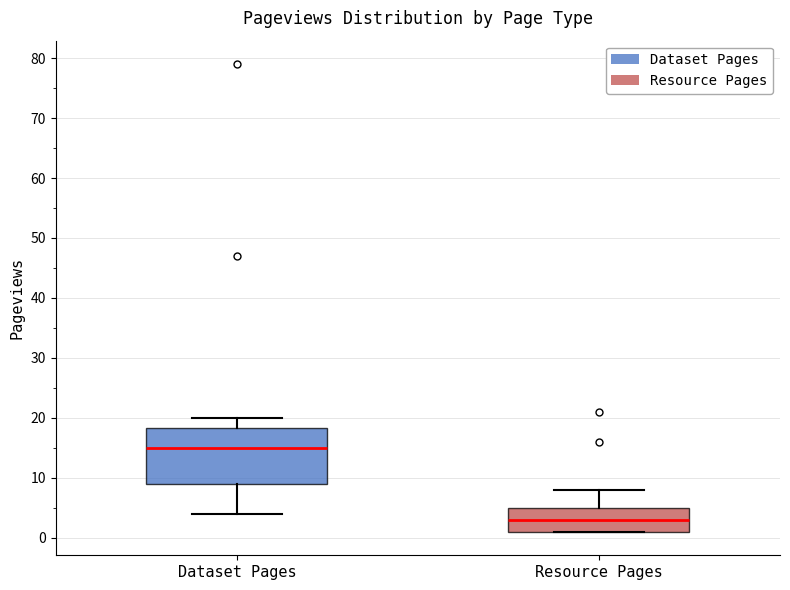

Reading left to right, read every box against the y-axis: the position of its median line, the range the box covers, and the ends of its whiskers. The values are not printed on the chart, so give them approximately, as read against the axis.

Dataset Pages: median 15, box 9 to 18, whiskers 4 to 20
Resource Pages: median 3, box 1 to 5, whiskers 1 to 8